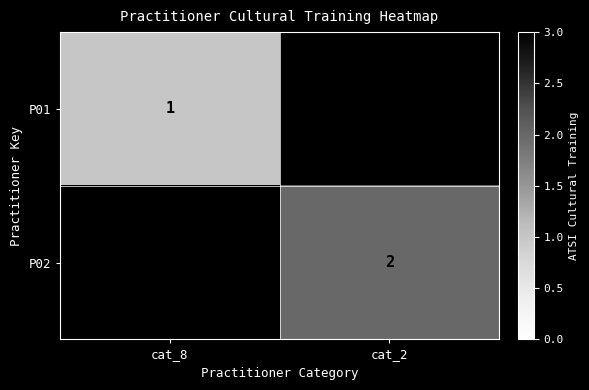

At which category does the chart reach its minimum across all series?

cat_8